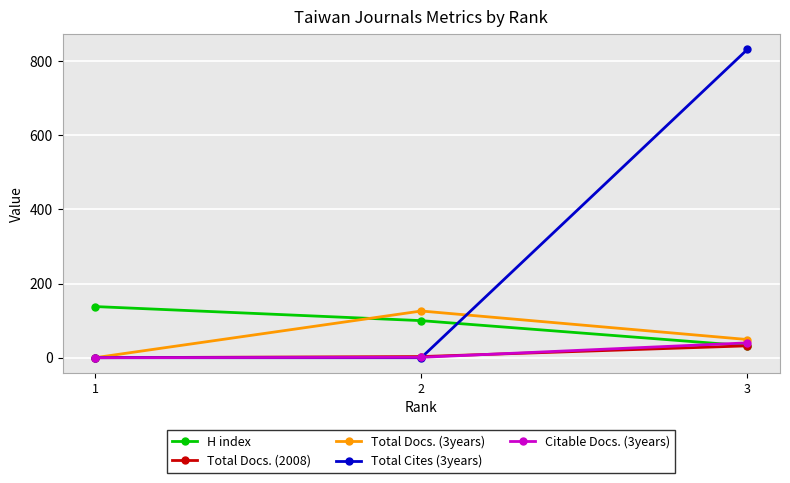

At which label does H index first exceed 100?

1